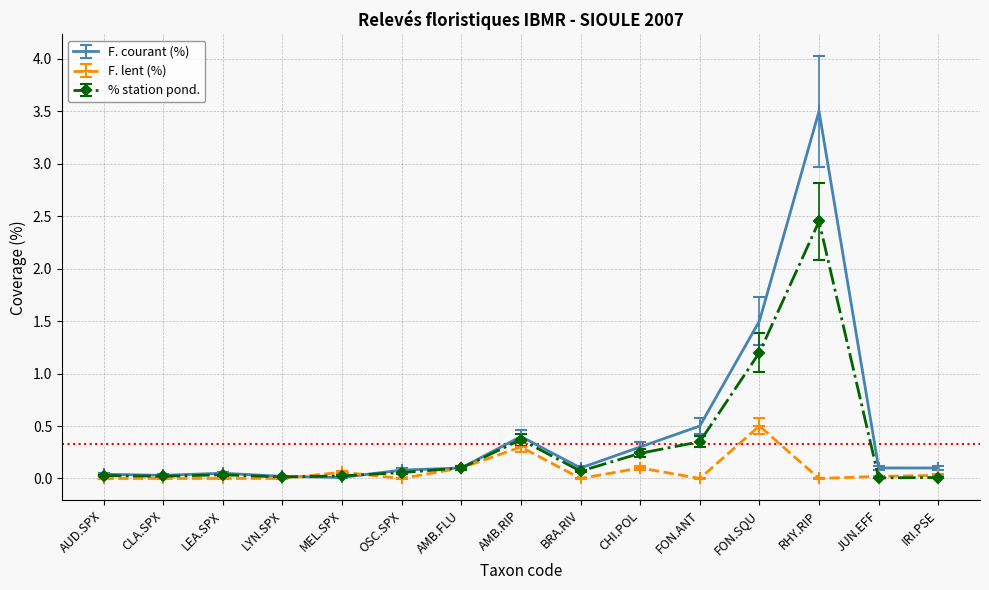

What is the total value across all series at CHI.POL?

0.6